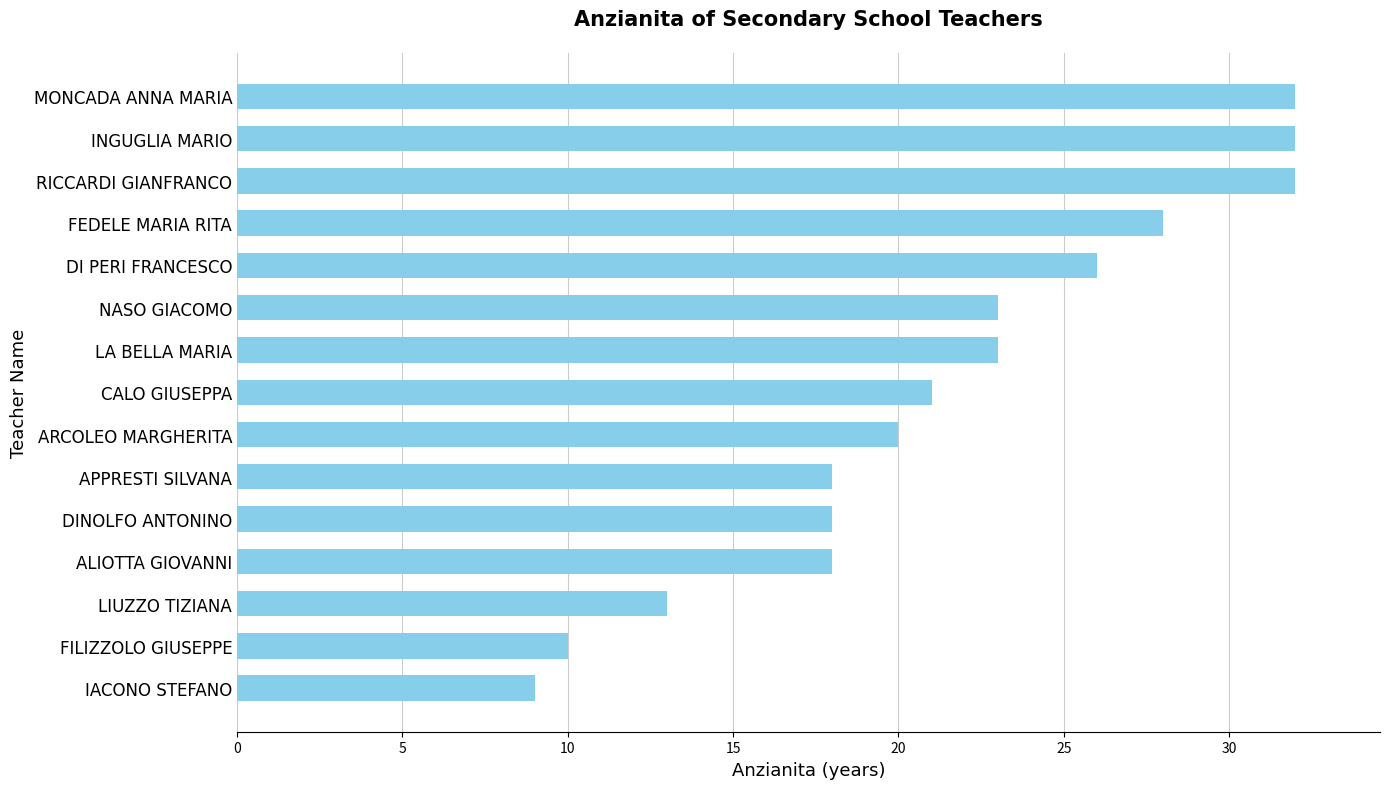

True or false: the data shows 35 at LA BELLA MARIA.

False